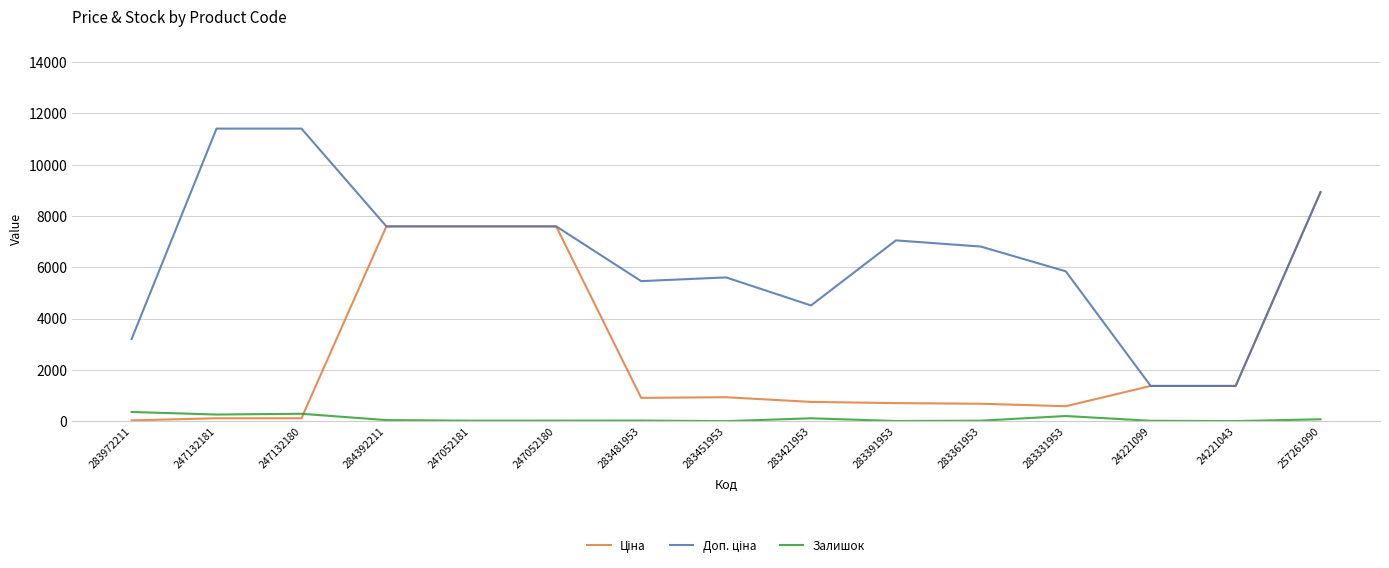

True or false: Залишок has a value of 8.0 at 283391953.

True